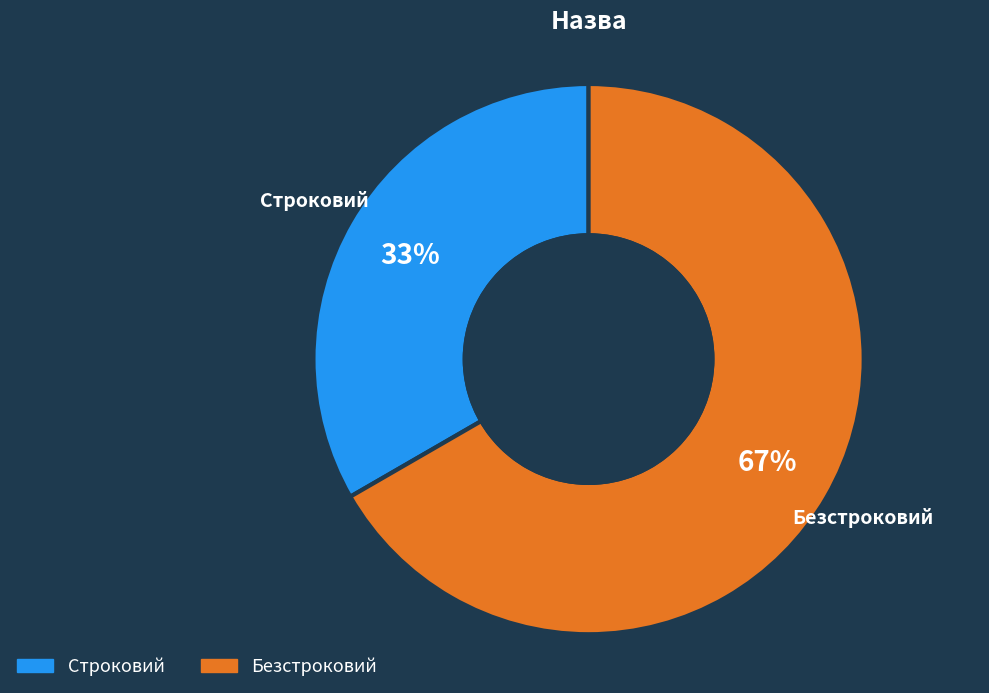

The Строковий slice represents 33% of the pie. True or false?

True